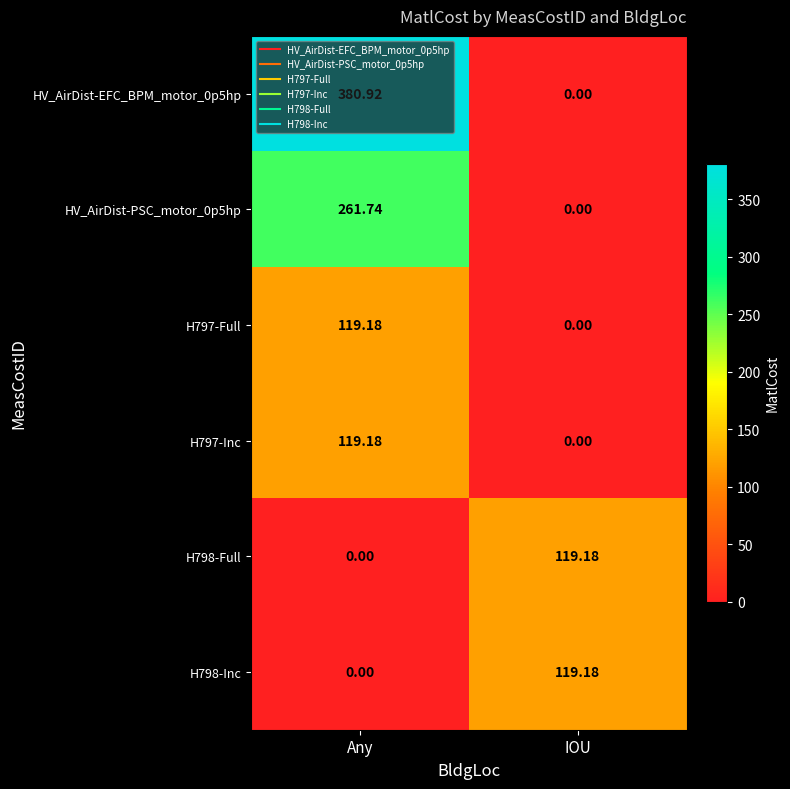

Which series has the largest total across all categories?

HV_AirDist-EFC_BPM_motor_0p5hp